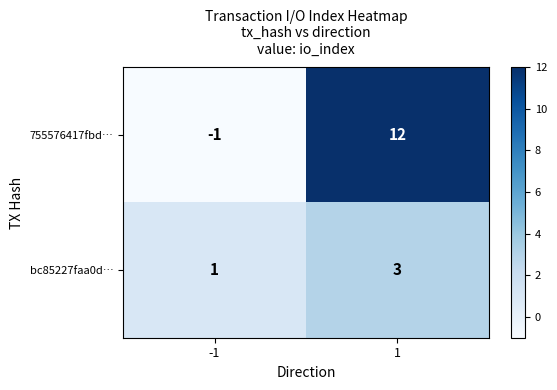

The 755576417fbd… series shows -1 at -1. True or false?

True